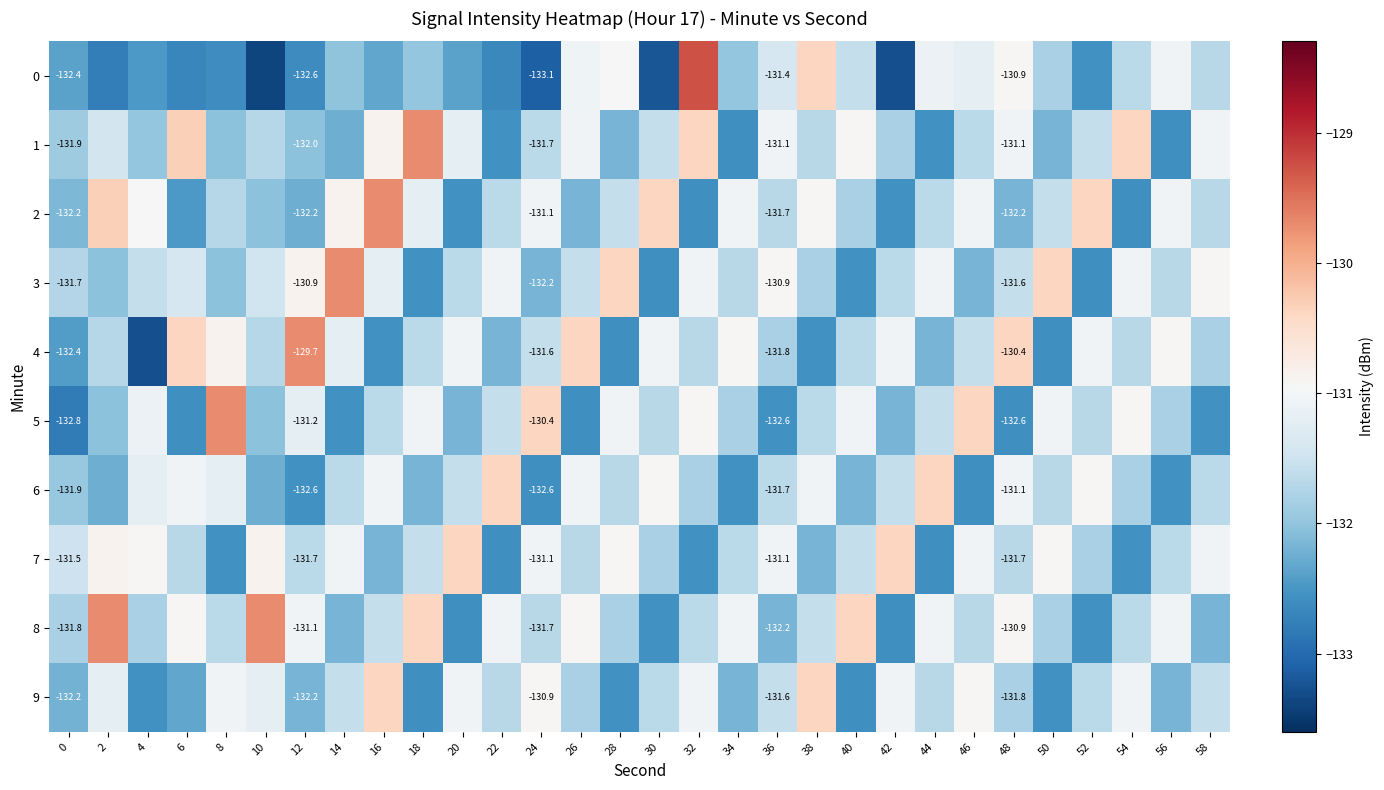

The 9 series shows -131.1 at 8. True or false?

True